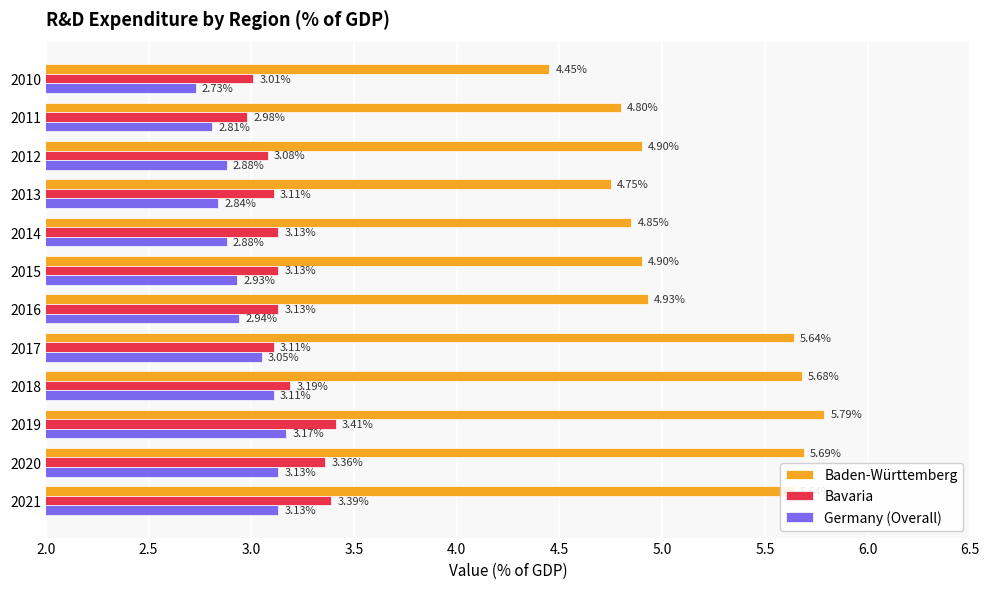

Between 2014 and 2018, which series saw the biggest shift?

Baden-Württemberg